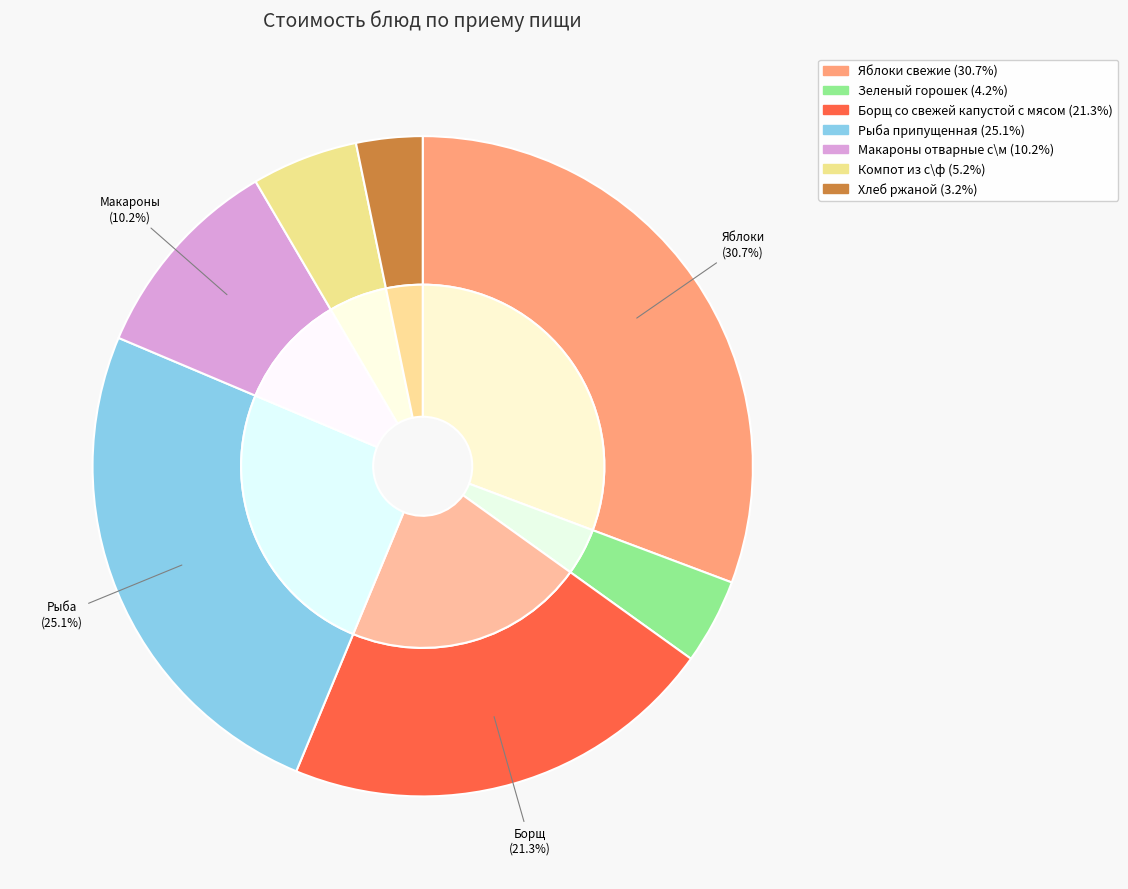

Is it true that Макароны отварные с\м is 19% of the pie?

False